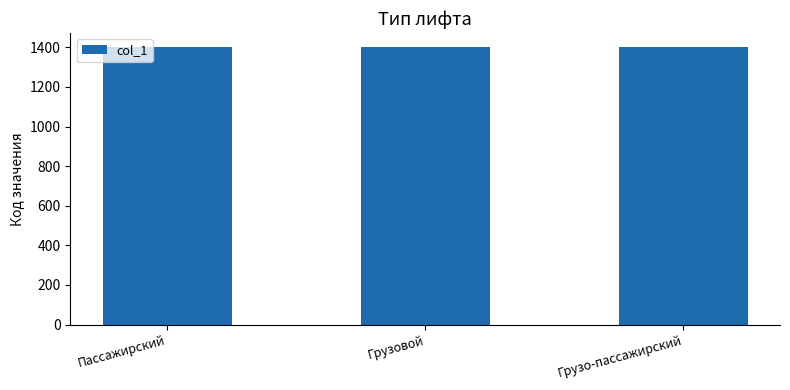

The value at Пассажирский is 1401. True or false?

True